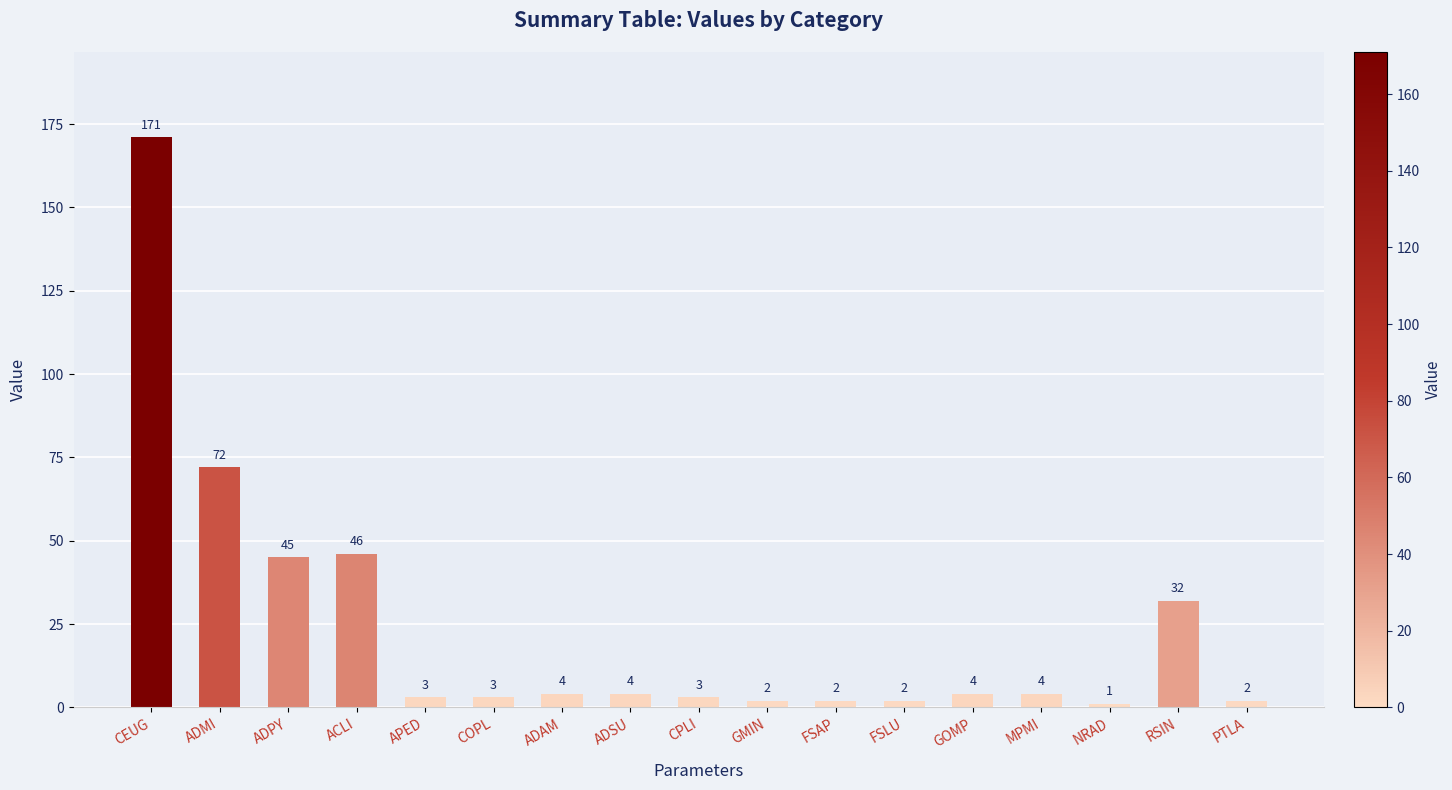

Is it true that the value at ADPY is 20?

False